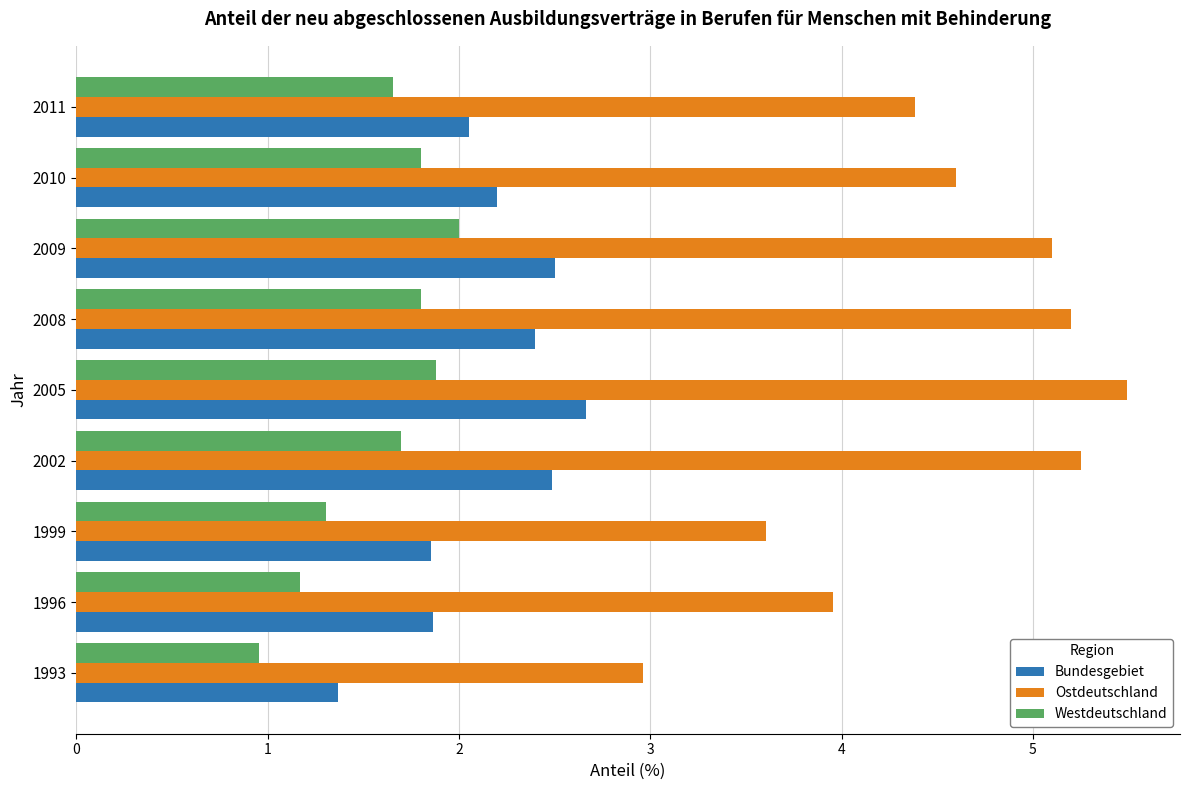

What is the difference between the second highest and second lowest values in the Ostdeutschland series?

1.6